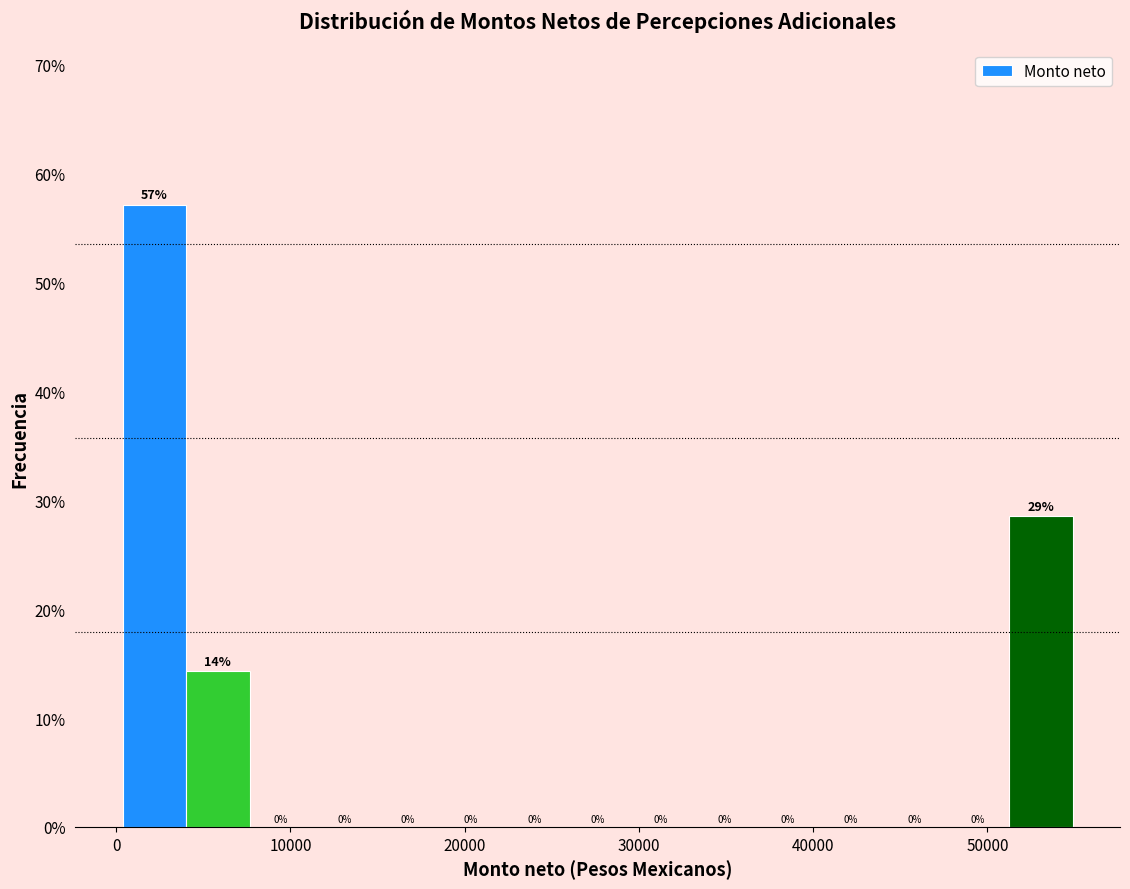

Read against the x-axis, roughly where is the centre of the tallest bar?

2000